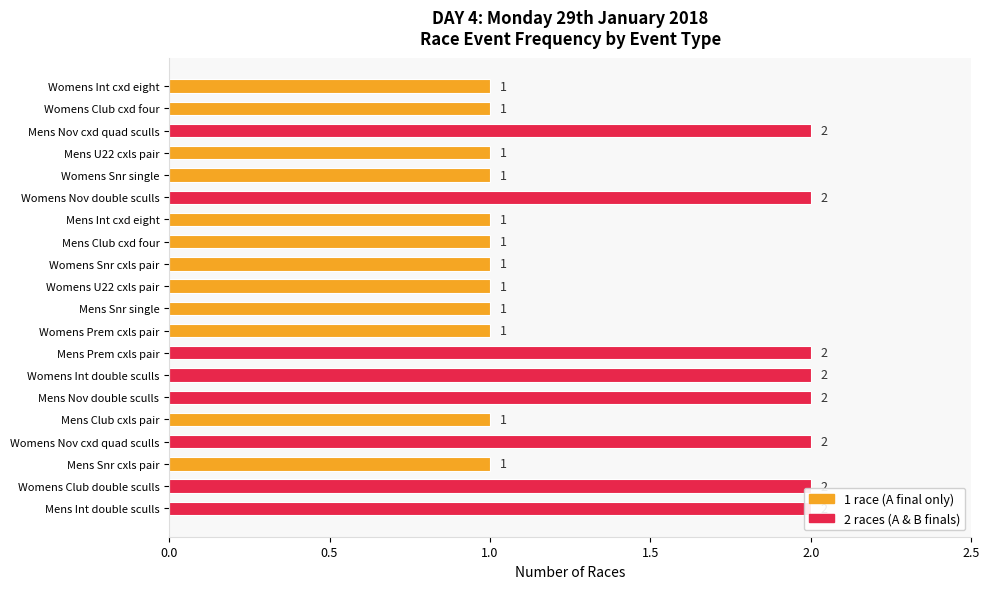

Reading left to right, list all the values displayed in this chart.

1	1	2	1	1	2	1	1	1	1	1	1	2	2	2	1	2	1	2	2